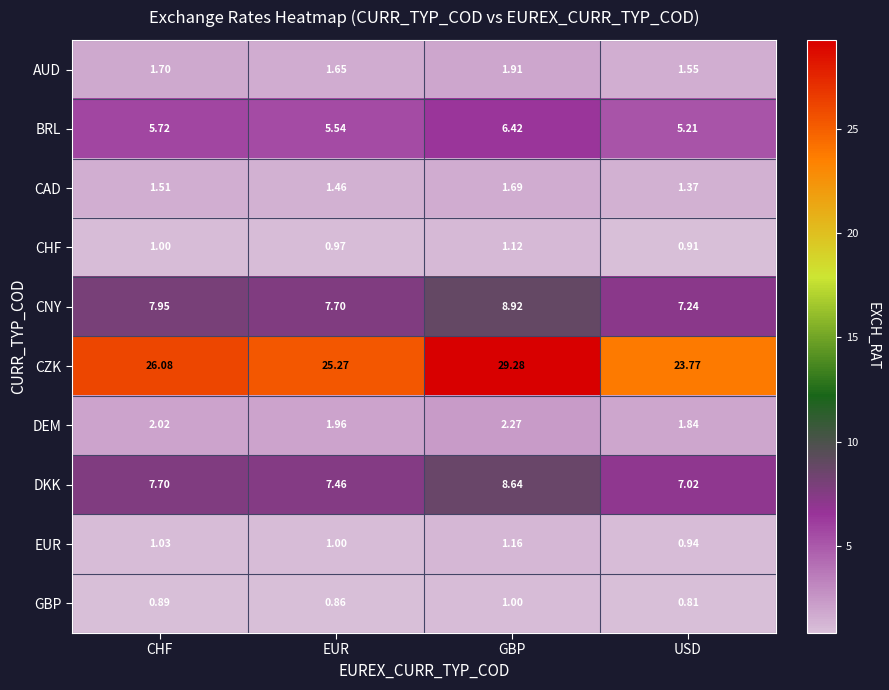

Which category has the lowest value across all series?

USD